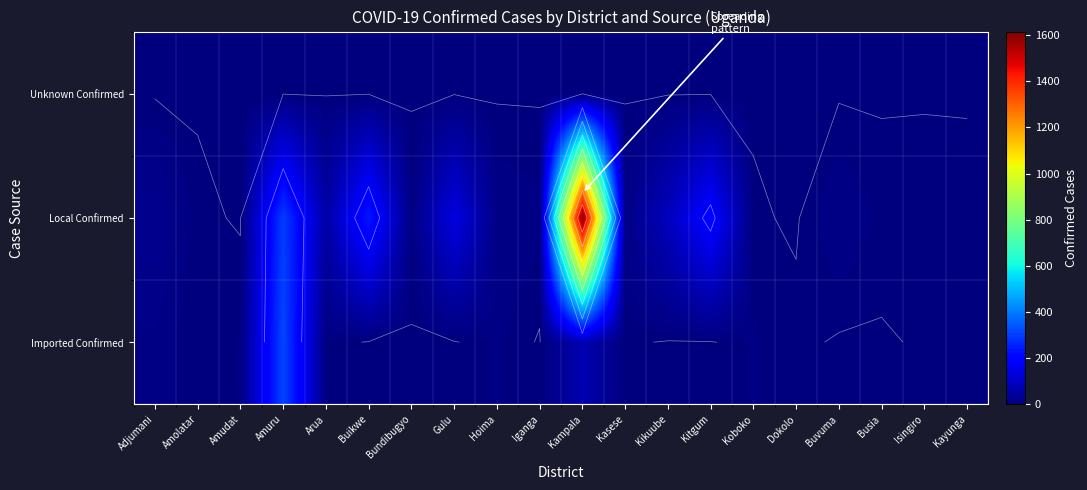

The value of Unknown Confirmed at Amuru is 0. True or false?

True